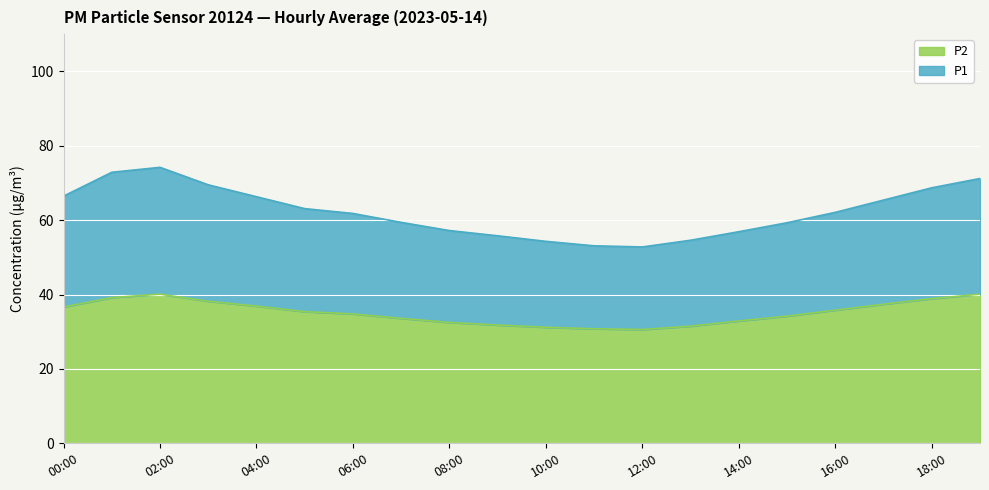

At which label does P1 reach its peak?

02:00